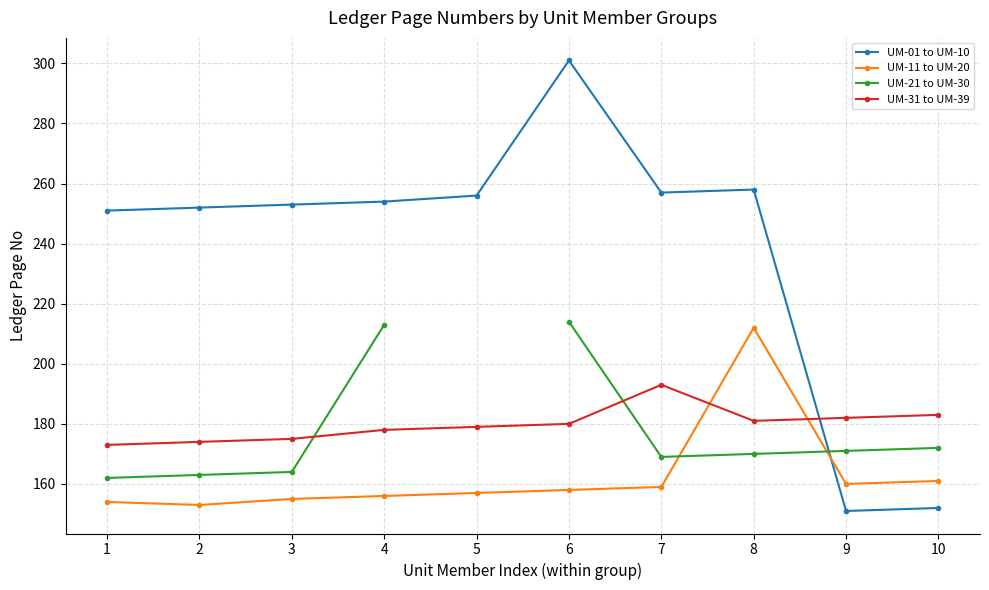

Rank the categories by UM-11 to UM-20 value from highest to lowest.

8, 10, 9, 7, 6, 5, 4, 3, 1, 2